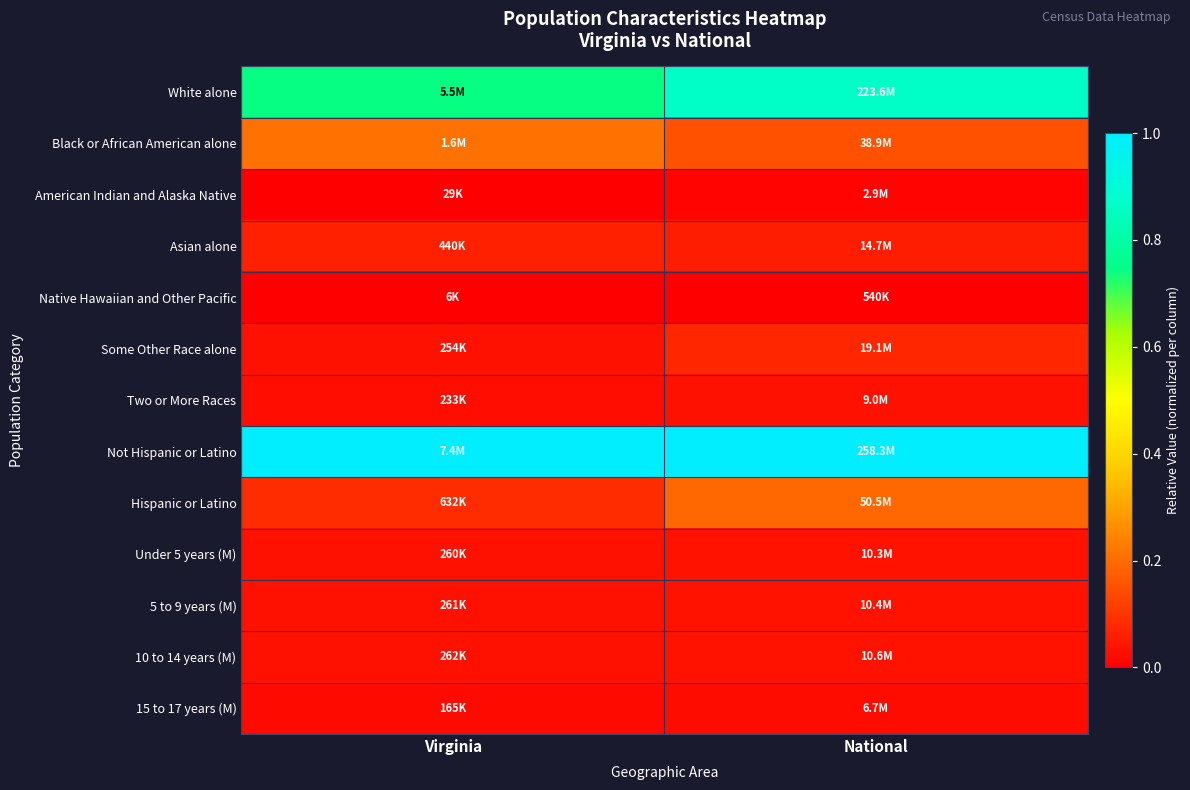

Reading right to left, transcribe all the data shown in this chart.

White alone: National=0.9	Virginia=0.7
Black or African American alone: National=0.1	Virginia=0.2
American Indian and Alaska Native: National=0.0	Virginia=0.0
Asian alone: National=0.1	Virginia=0.1
Native Hawaiian and Other Pacific: National=0.0	Virginia=0.0
Some Other Race alone: National=0.1	Virginia=0.0
Two or More Races: National=0.0	Virginia=0.0
Not Hispanic or Latino: National=1.0	Virginia=1.0
Hispanic or Latino: National=0.2	Virginia=0.1
Under 5 years (M): National=0.0	Virginia=0.0
5 to 9 years (M): National=0.0	Virginia=0.0
10 to 14 years (M): National=0.0	Virginia=0.0
15 to 17 years (M): National=0.0	Virginia=0.0